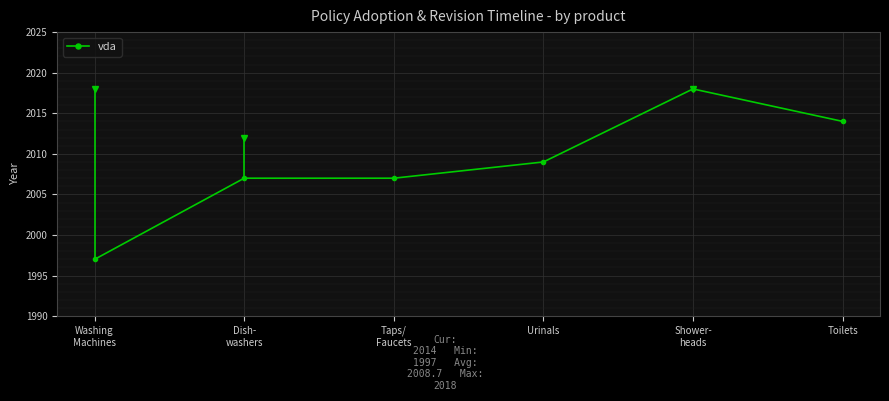

What is the sum of all values?

12052